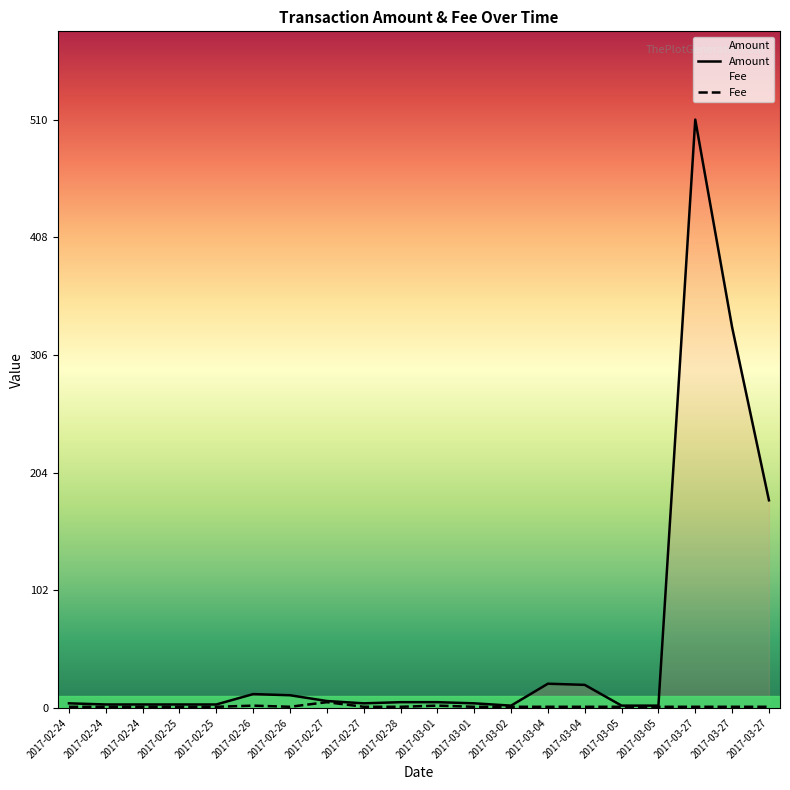

True or false: Amount and Fee cross at least once.

False